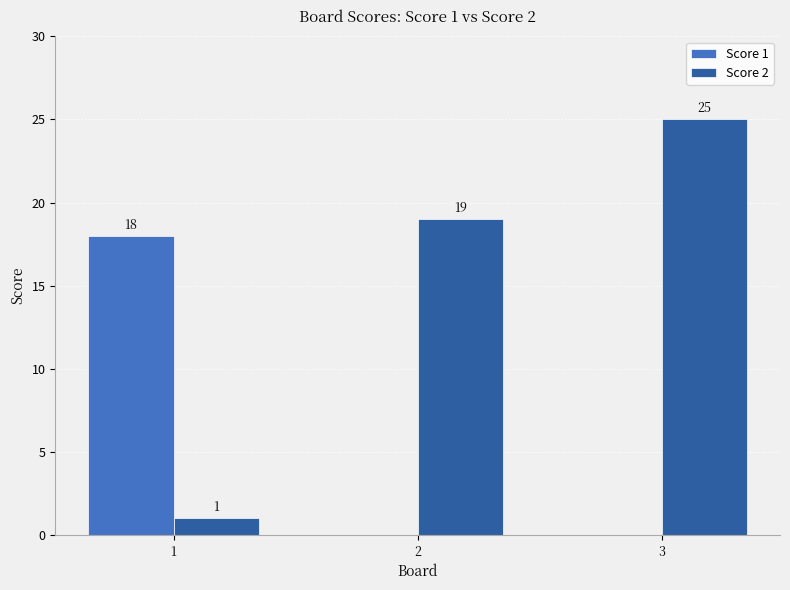

The value of Score 1 at 2 is 0. True or false?

True